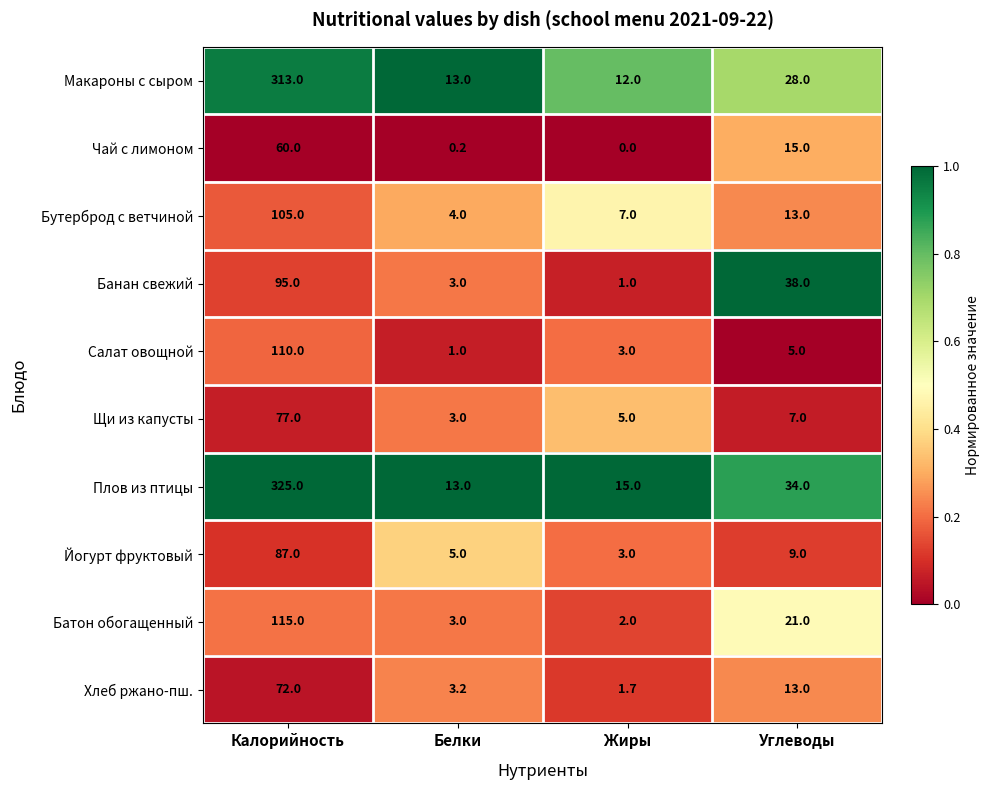

How many data points does each series have?

4